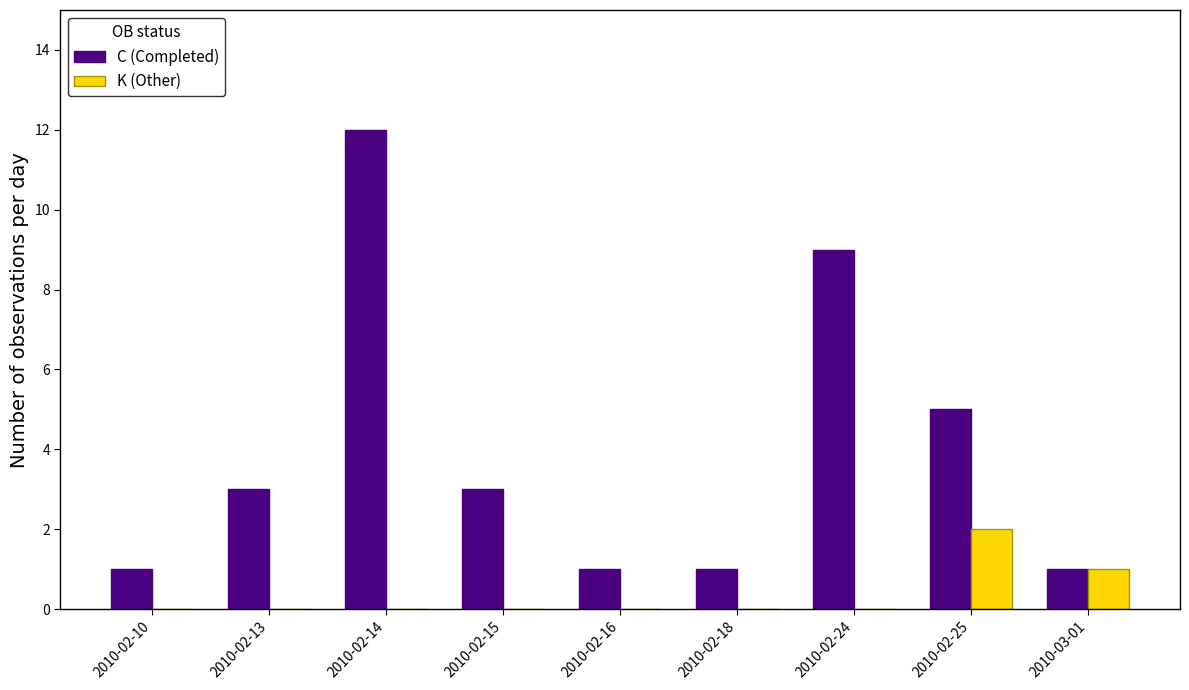

What is the sum of all K (Other) values?

3